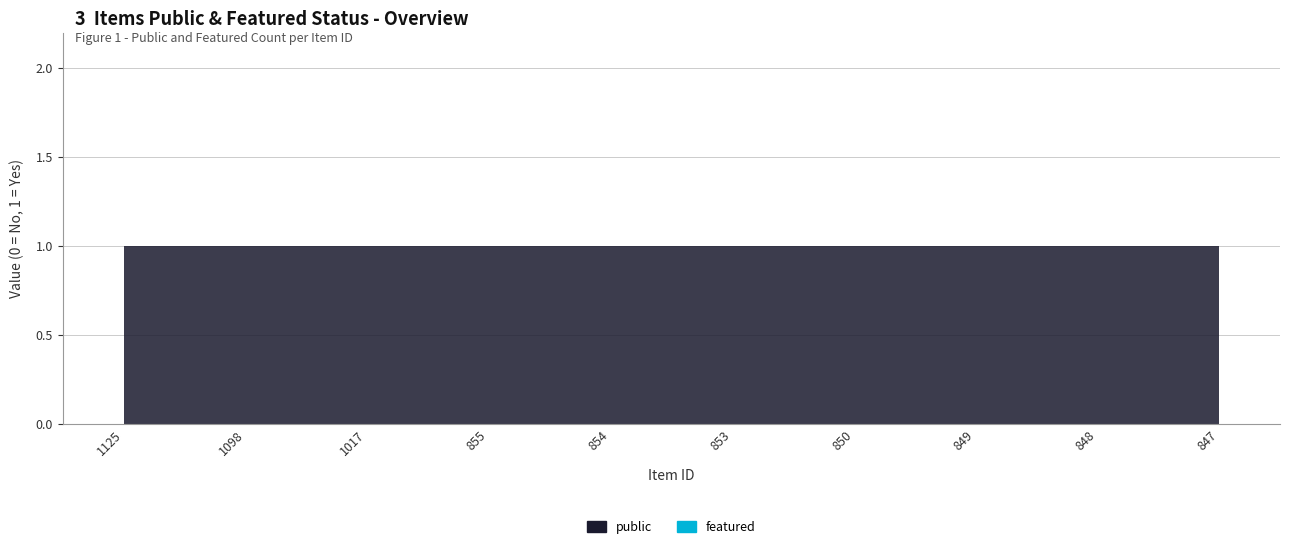

Reading left to right, list all the values displayed in this chart.

public: 1	1	1	1	1	1	1	1	1	1
featured: 0	0	0	0	0	0	0	0	0	0